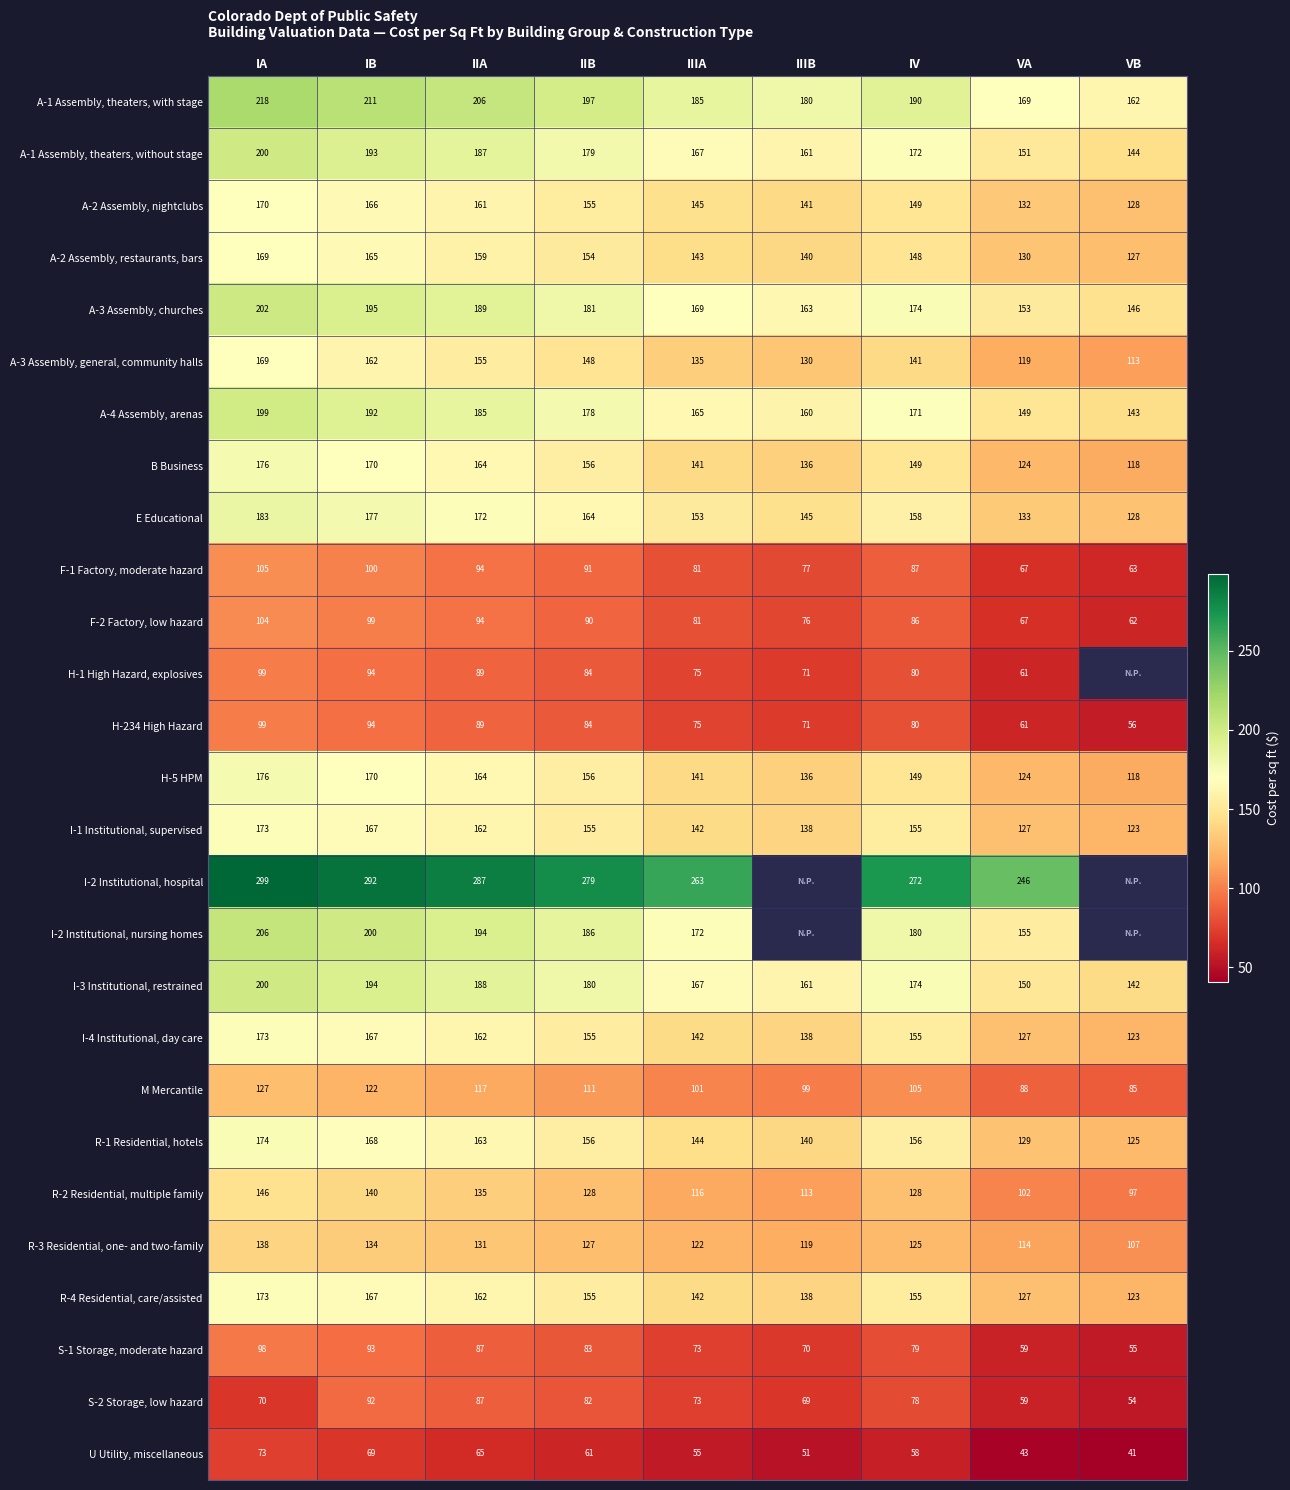

True or false: A-2 Assembly, nightclubs has a value of 101.3 at IIA.

False